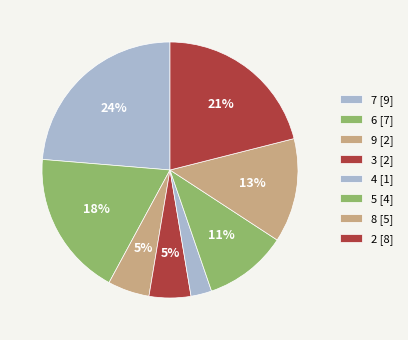

What is the largest slice in the pie chart?

7